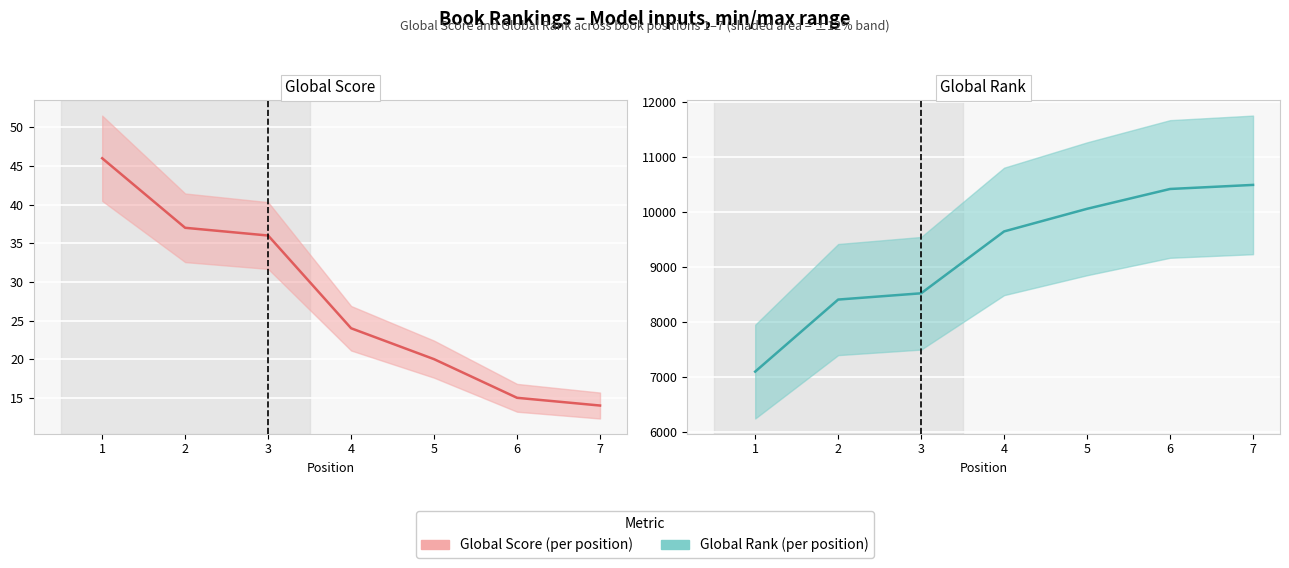

Reading left to right, transcribe all the data shown in this chart.

Global Score: 46	37	36	24	20	15	14
Global Rank: 7101	8410	8524	9648	10059	10419	10493